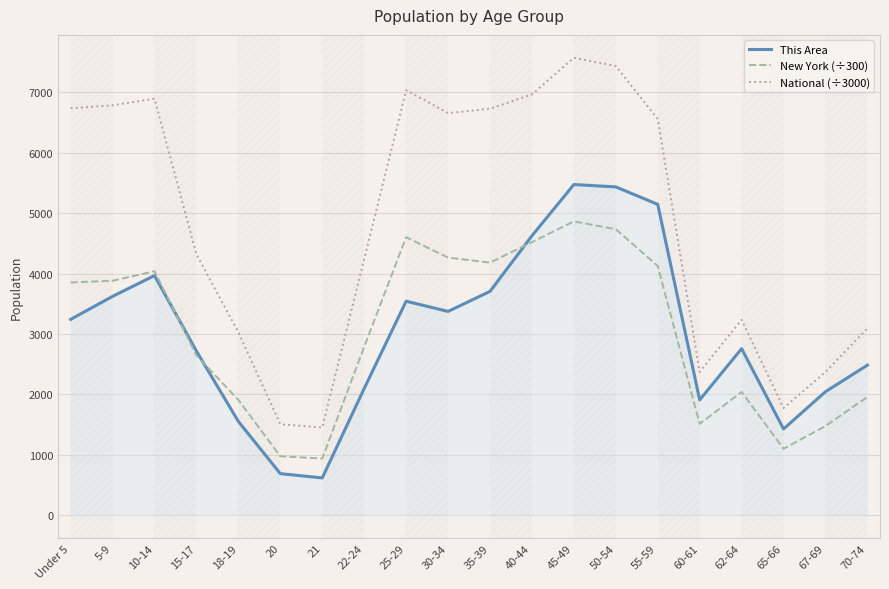

How many lines are shown in the chart?

3